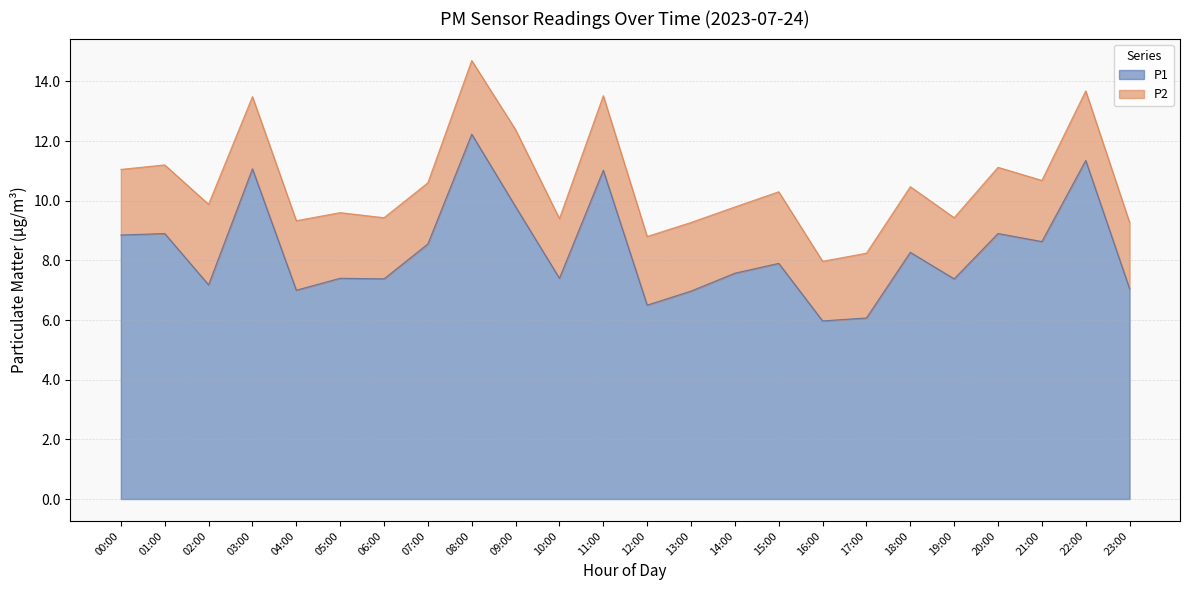

Reading left to right, extract all data points from this chart.

8.8	8.9	7.2	11.1	7.0	7.4	7.4	8.6	12.2	9.8	7.4	11.0	6.5	7.0	7.6	7.9	6.0	6.1	8.3	7.4	8.9	8.6	11.3	7.0